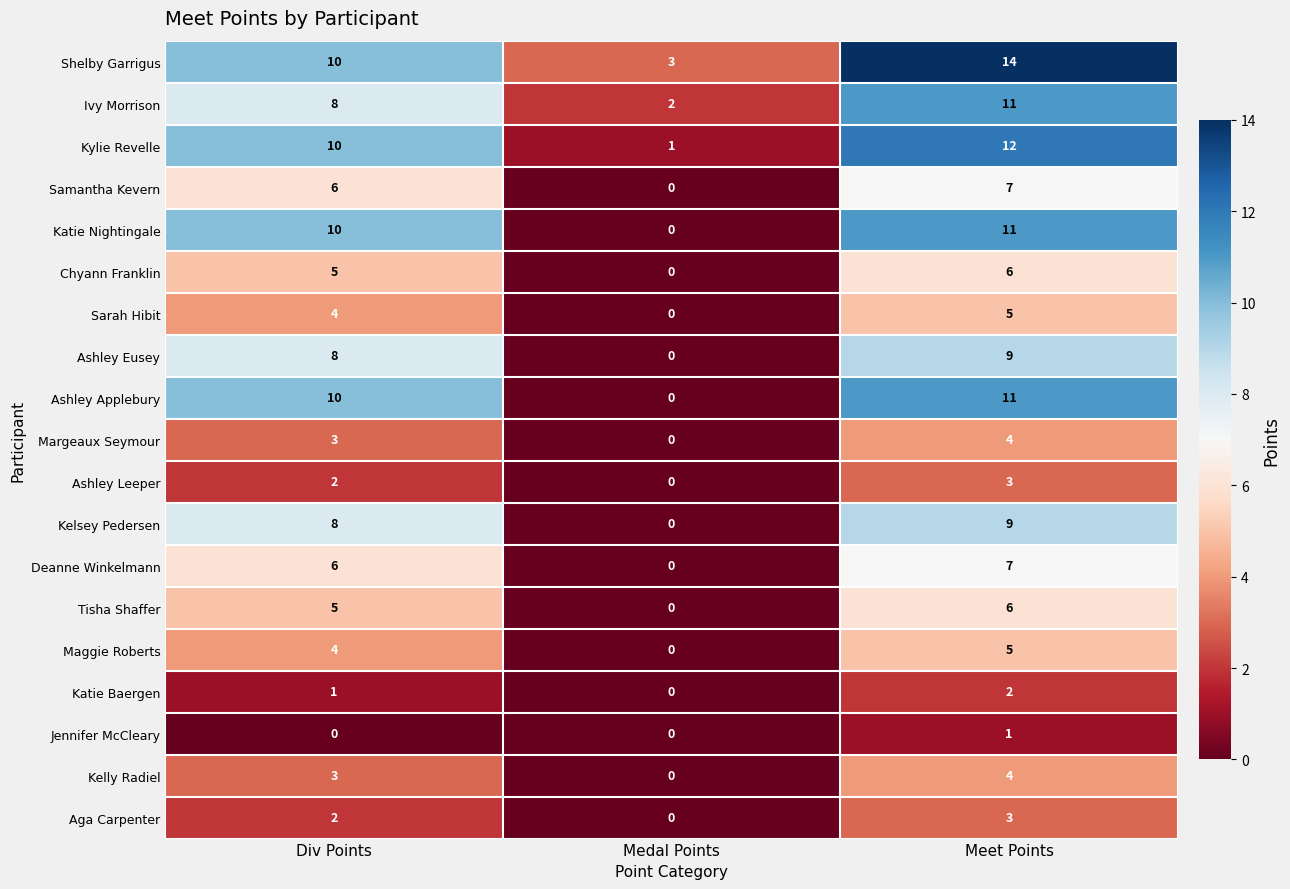

Which category has the highest value in the Kelsey Pedersen series?

Meet Points